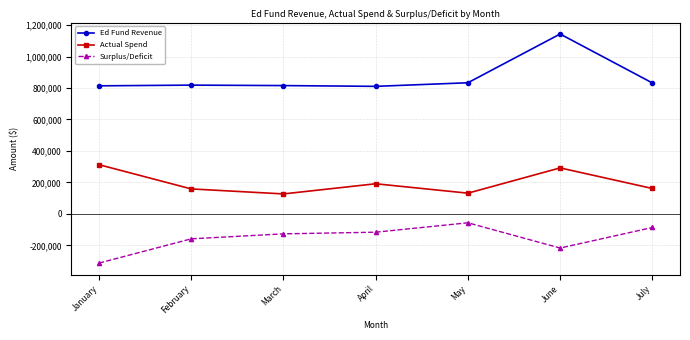

Which series has the largest total across all categories?

Ed Fund Revenue